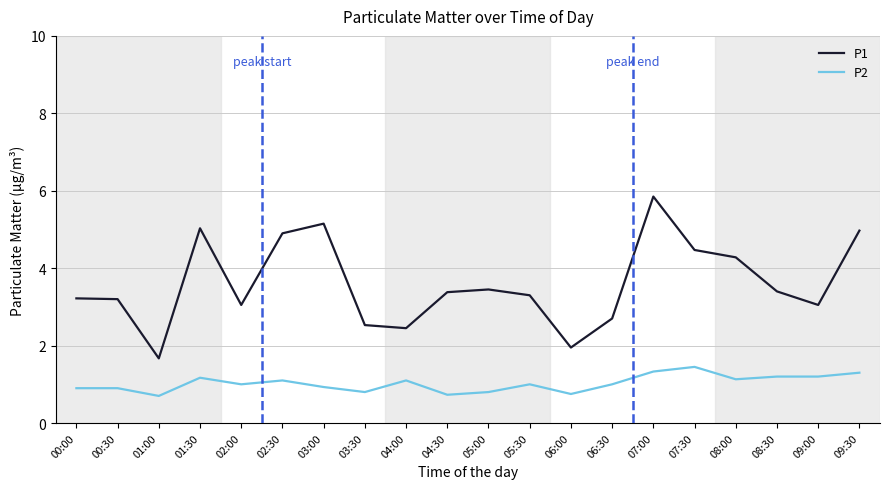

Between 06:00 and 08:30, which series saw the biggest shift?

P1